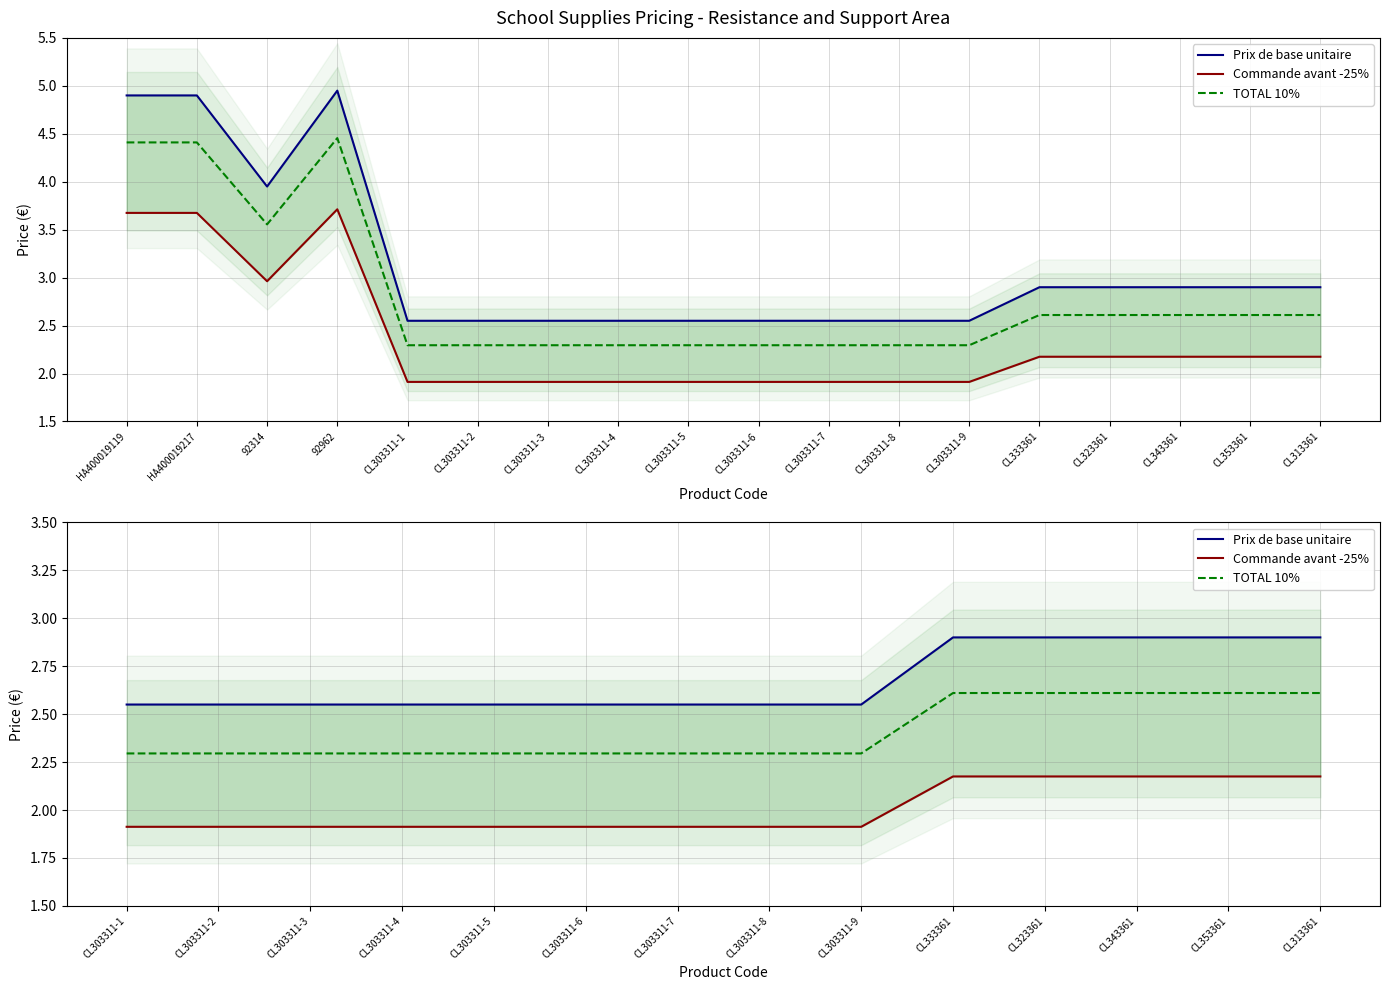

Reading left to right, transcribe all the data shown in this chart.

Prix de base unitaire: 2.5	2.5	2.5	2.5	2.5	2.5	2.5	2.5	2.5	2.9	2.9	2.9	2.9	2.9
Commande avant -25%: 1.9	1.9	1.9	1.9	1.9	1.9	1.9	1.9	1.9	2.2	2.2	2.2	2.2	2.2
TOTAL 10%: 2.3	2.3	2.3	2.3	2.3	2.3	2.3	2.3	2.3	2.6	2.6	2.6	2.6	2.6